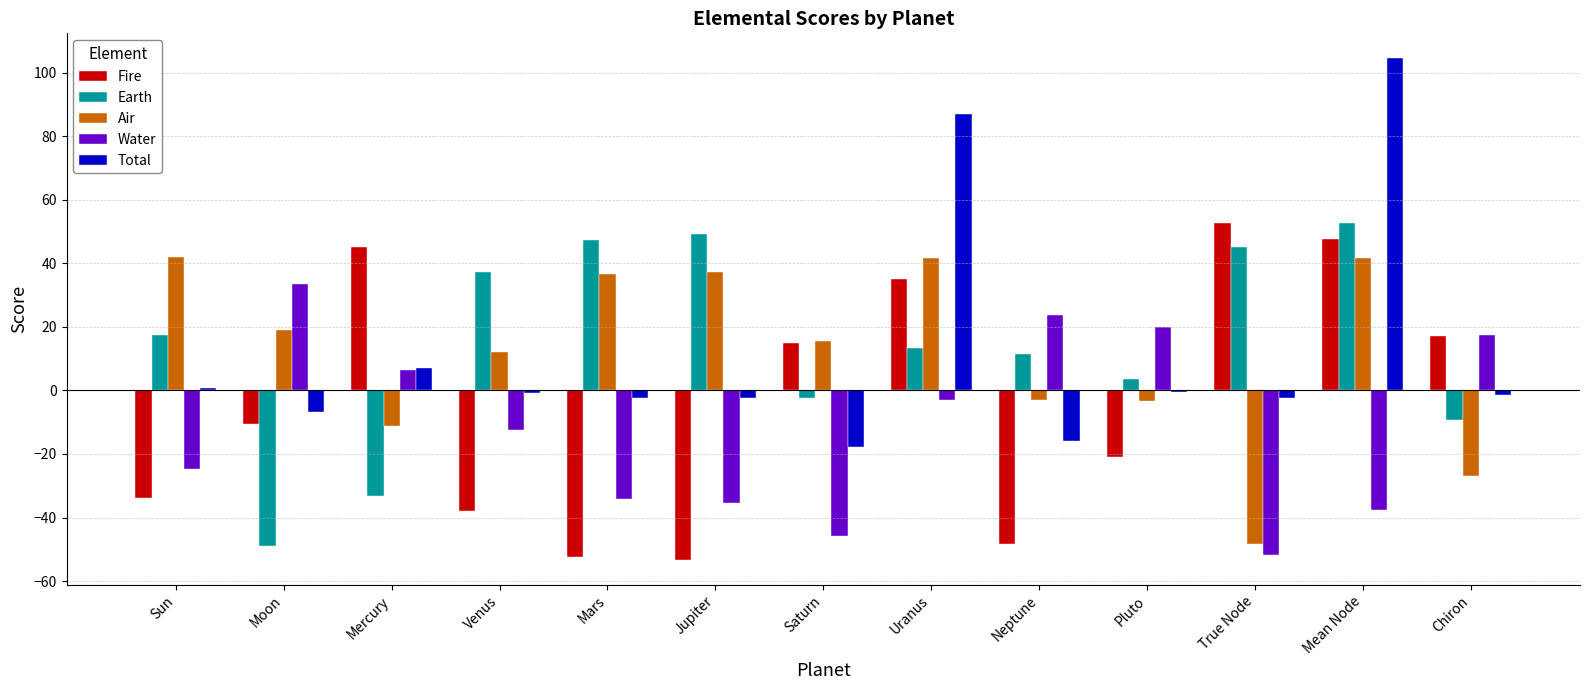

Which series has the widest spread of values?

Total